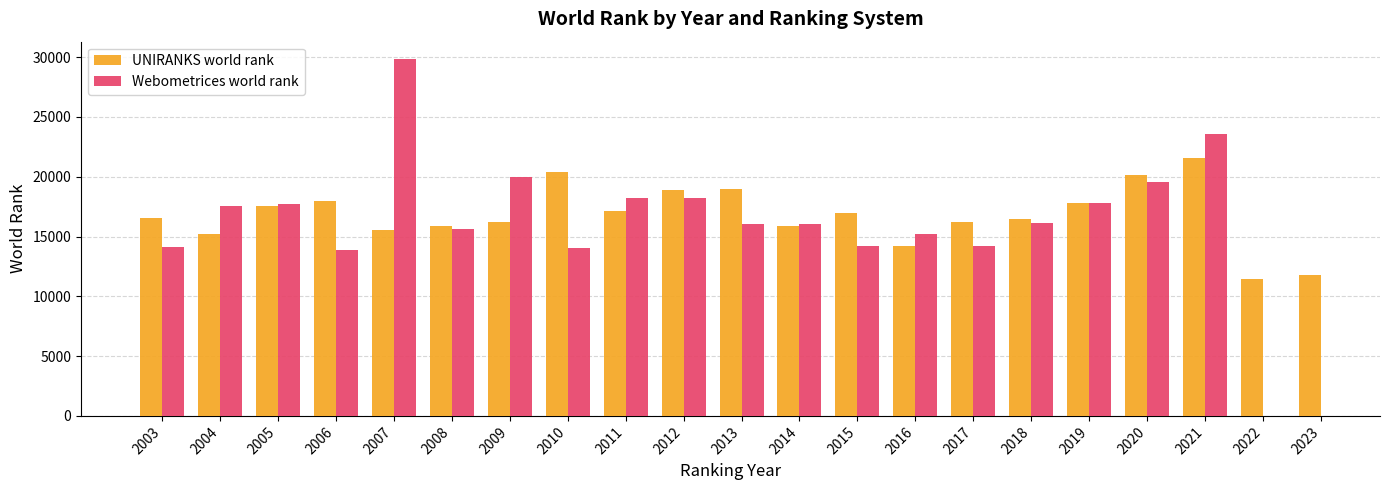

How many series are shown in this chart?

2